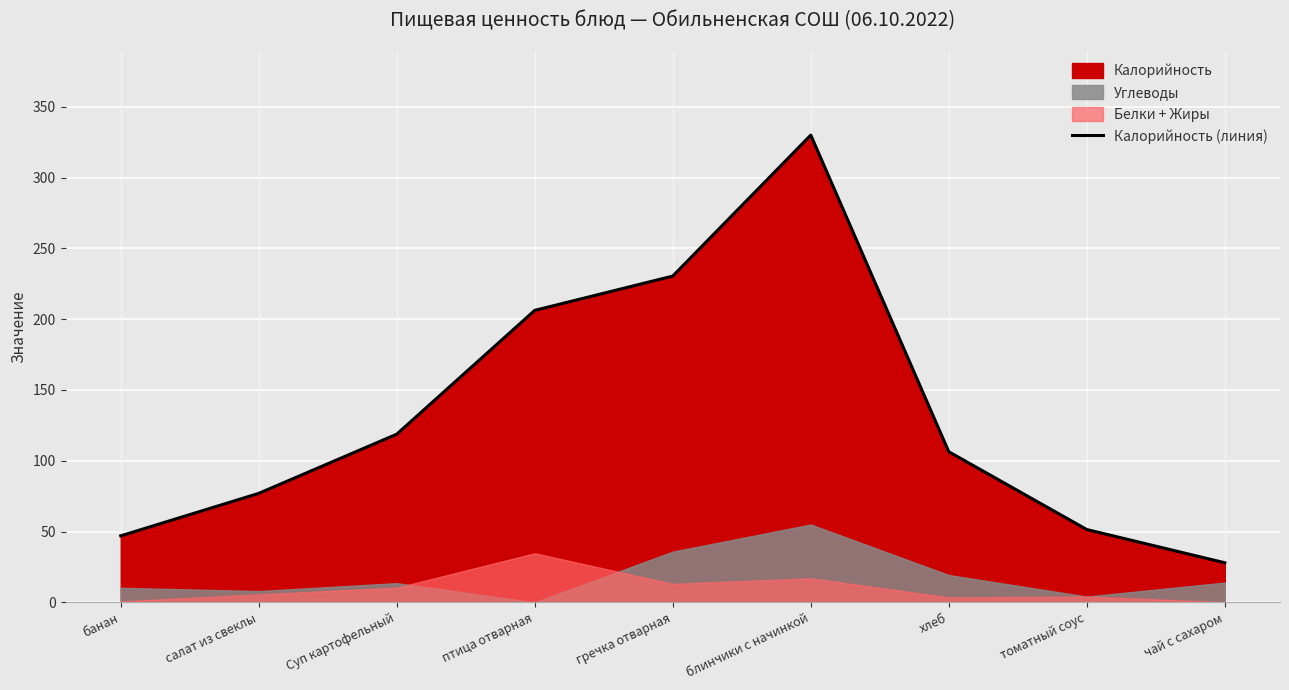

What is the label of the 7th point from the left?

хлеб